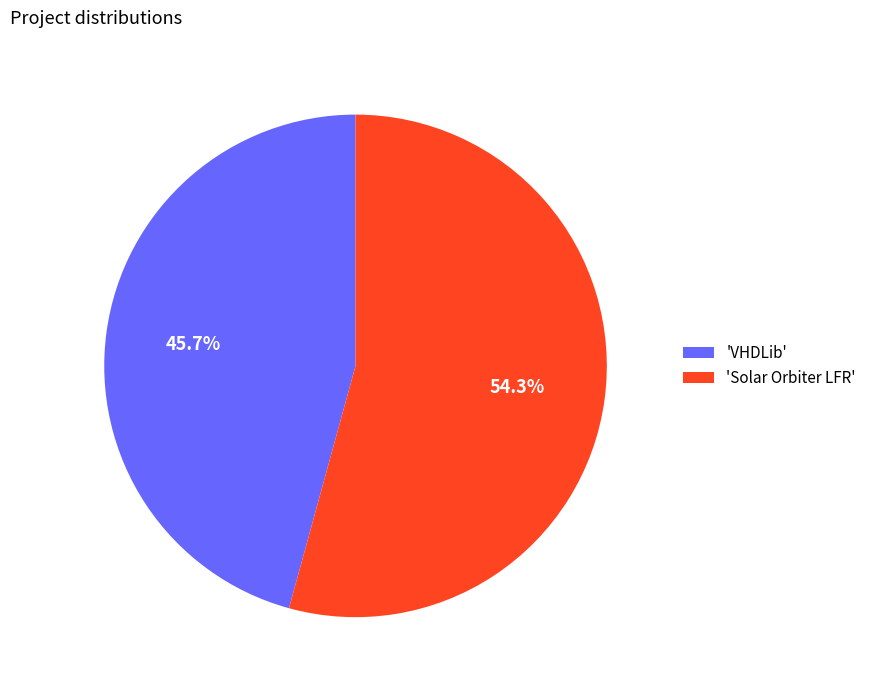

Does any single category account for the majority?

Yes